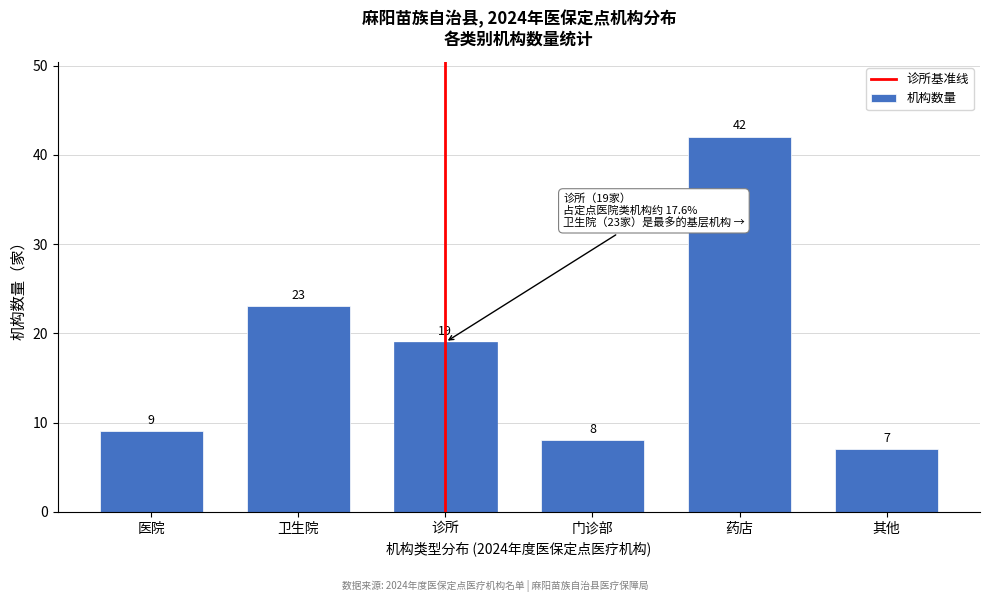

Reading left to right, transcribe all the data shown in this chart.

医院=9	卫生院=23	诊所=19	门诊部=8	药店=42	其他=7